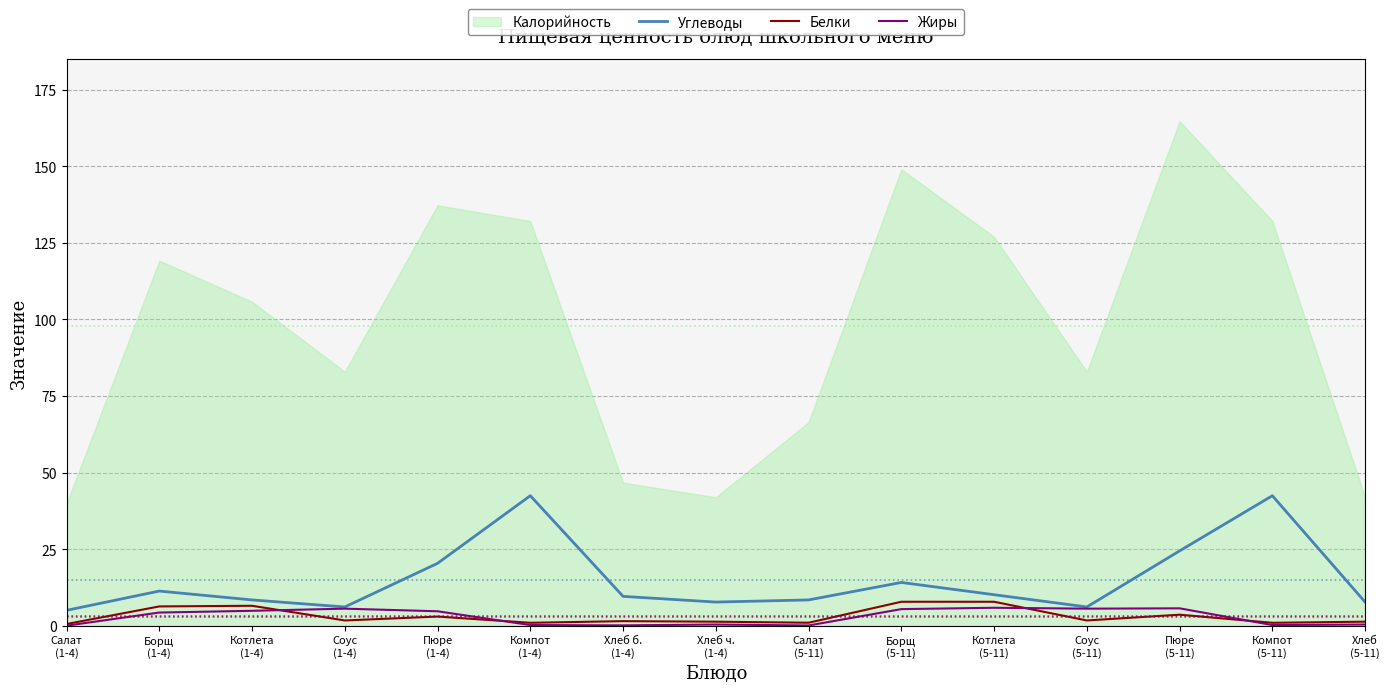

The value of Жиры at Пюре
(1-4) is 8.4. True or false?

False